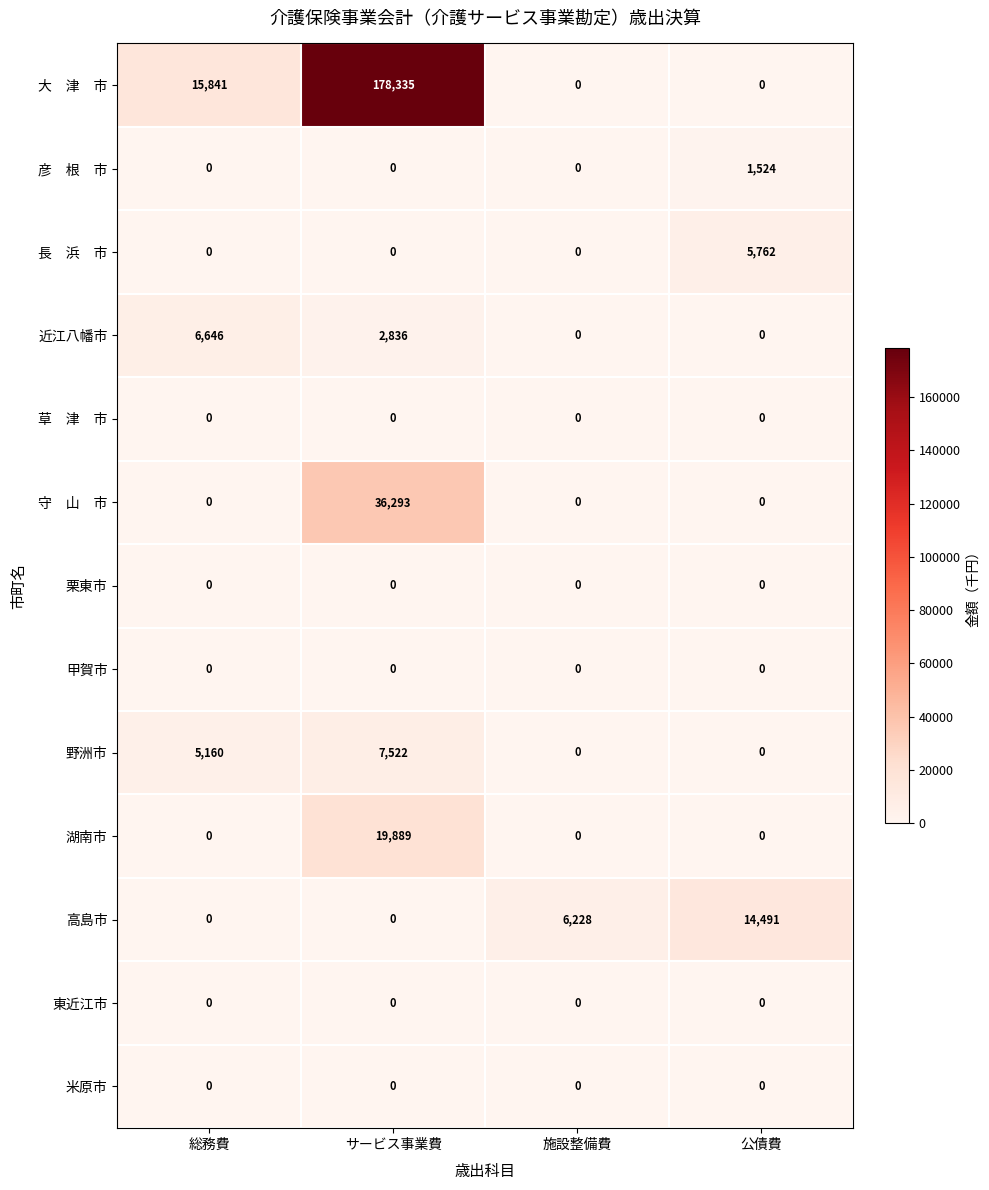

What is the total value across all series at 施設整備費?

6228